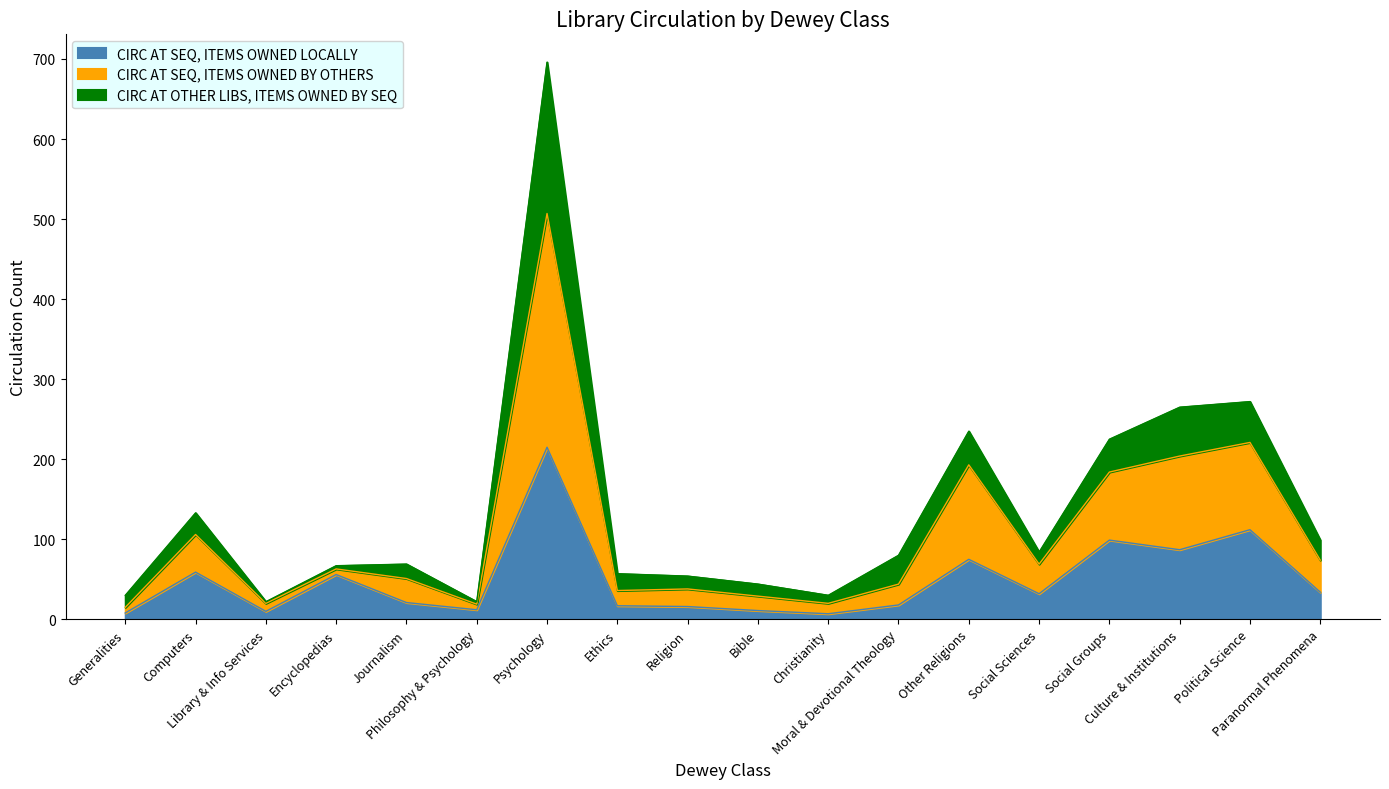

How many categories are shown in the chart?

18